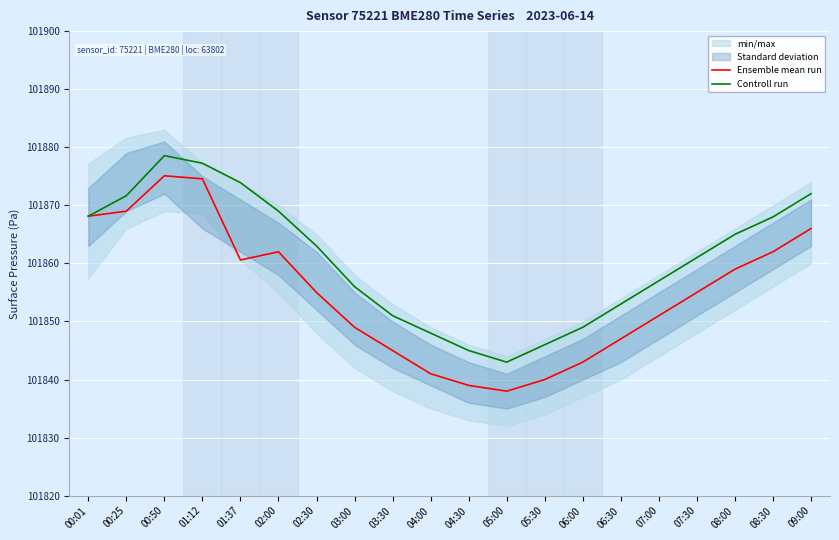

How many lines are shown in the chart?

2